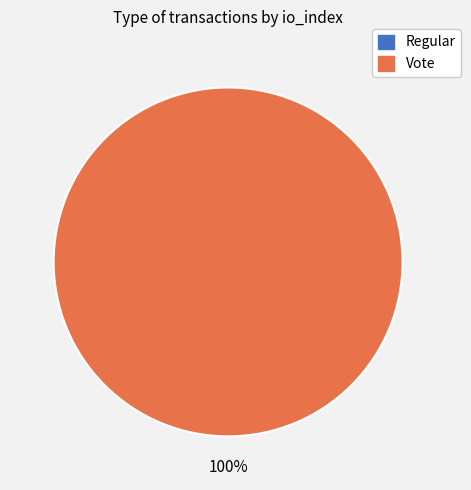

Which category has the smallest portion of the pie?

Regular